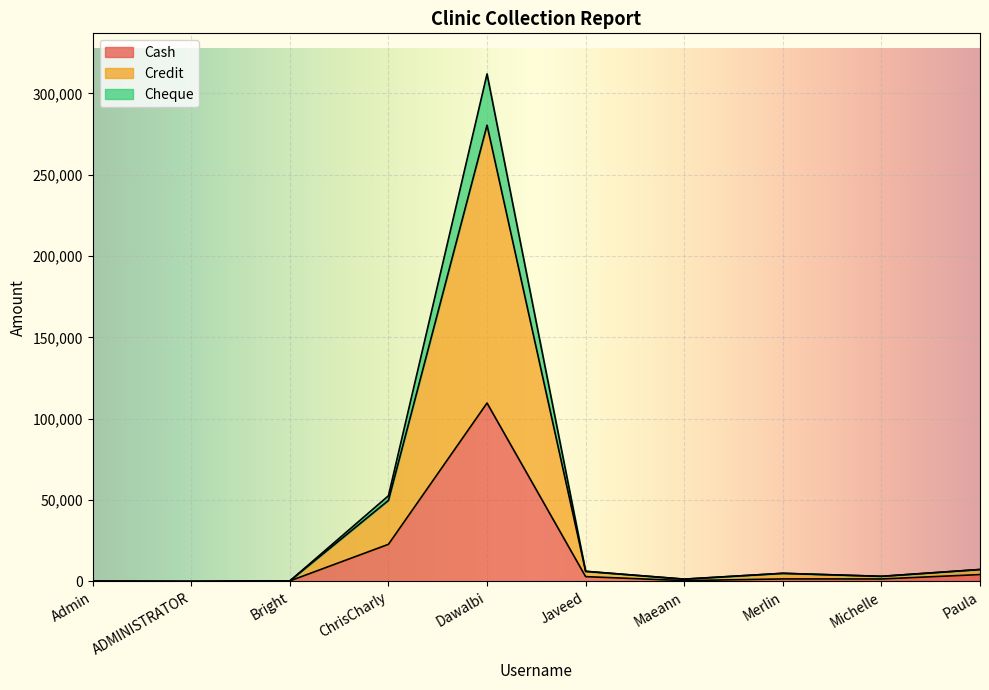

True or false: Cheque has a value of 210.5 at Admin.

False